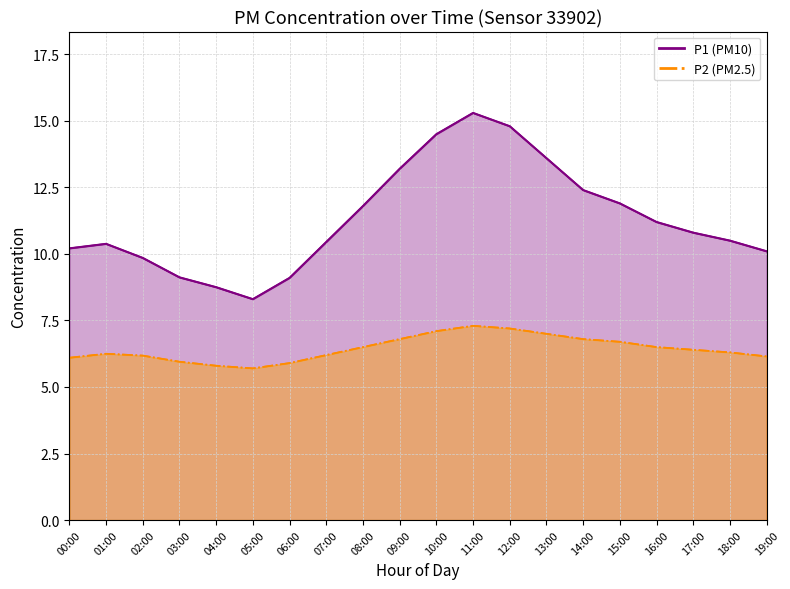

What is the label of the 20th point from the right?

00:00